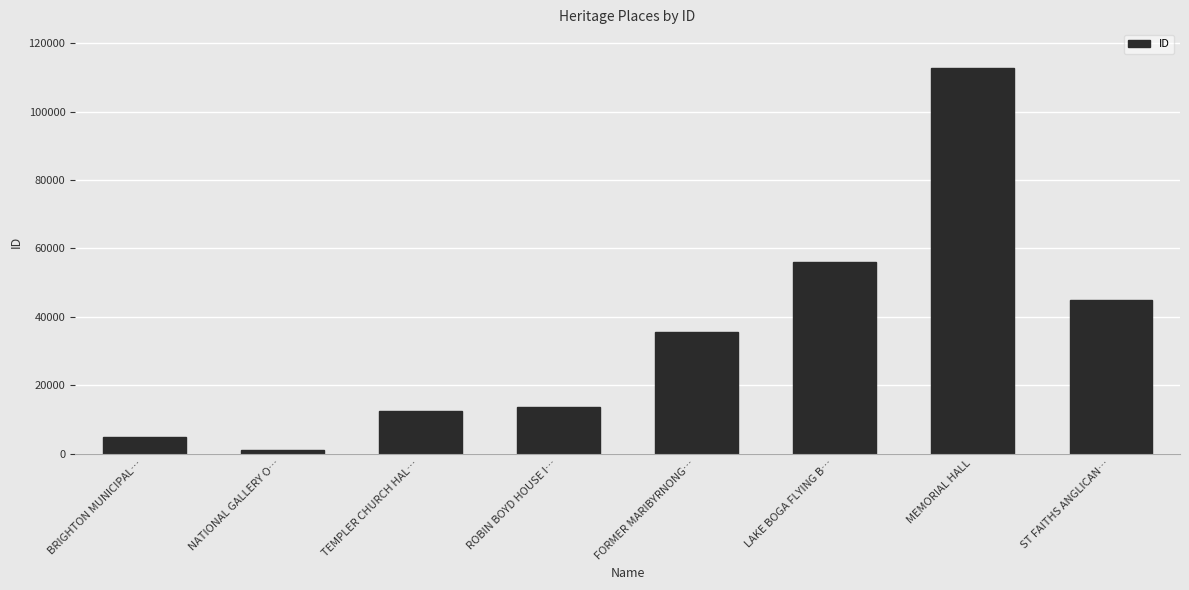

Count the number of categories in the chart.

8